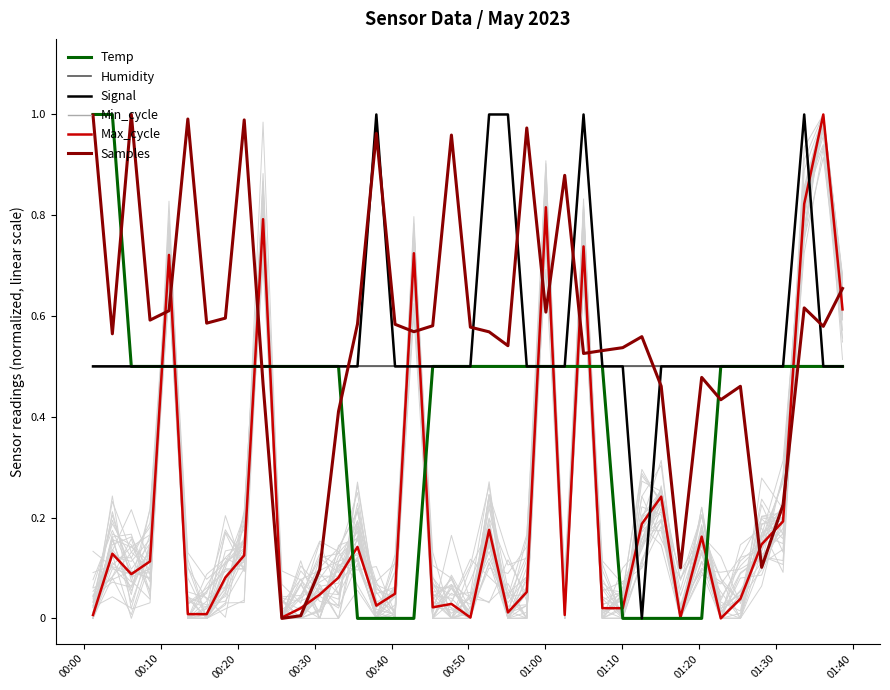

What are all the series names shown in the legend?

Temp, Humidity, Signal, Min_cycle, Max_cycle, Samples